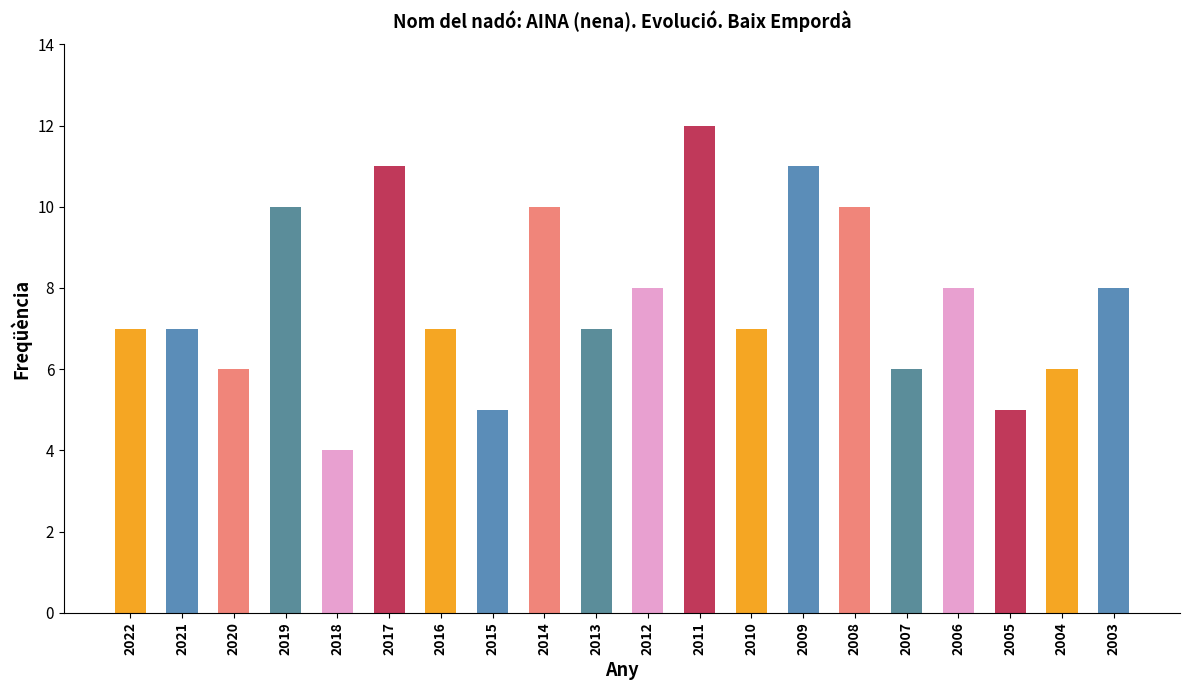

What value does the data have at 2012?

8